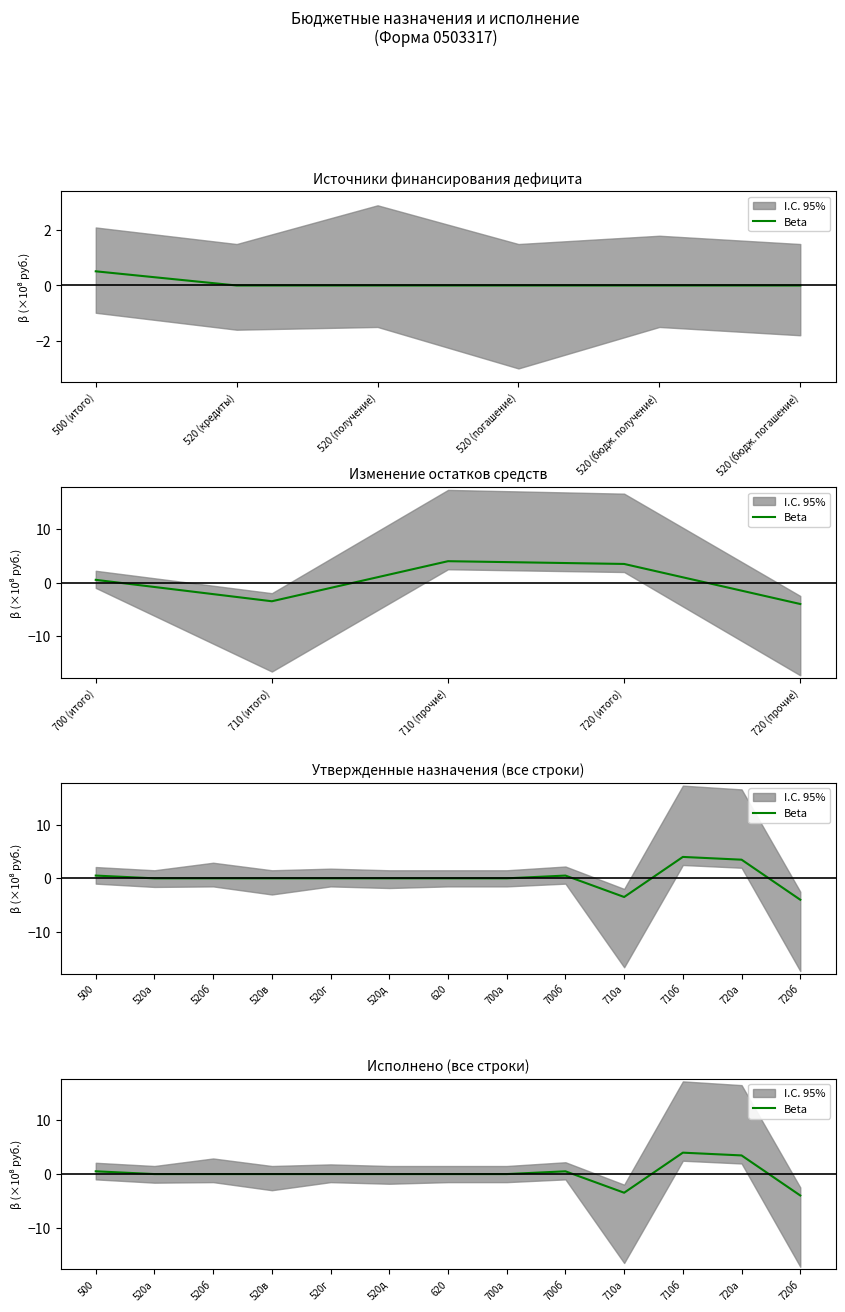

How many interior local peaks (higher than both neighbors) does the data have?

2